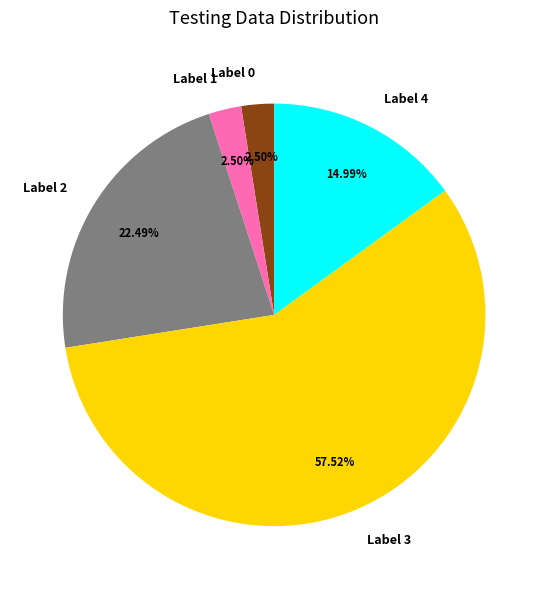

What is the largest slice in the pie chart?

Label 3